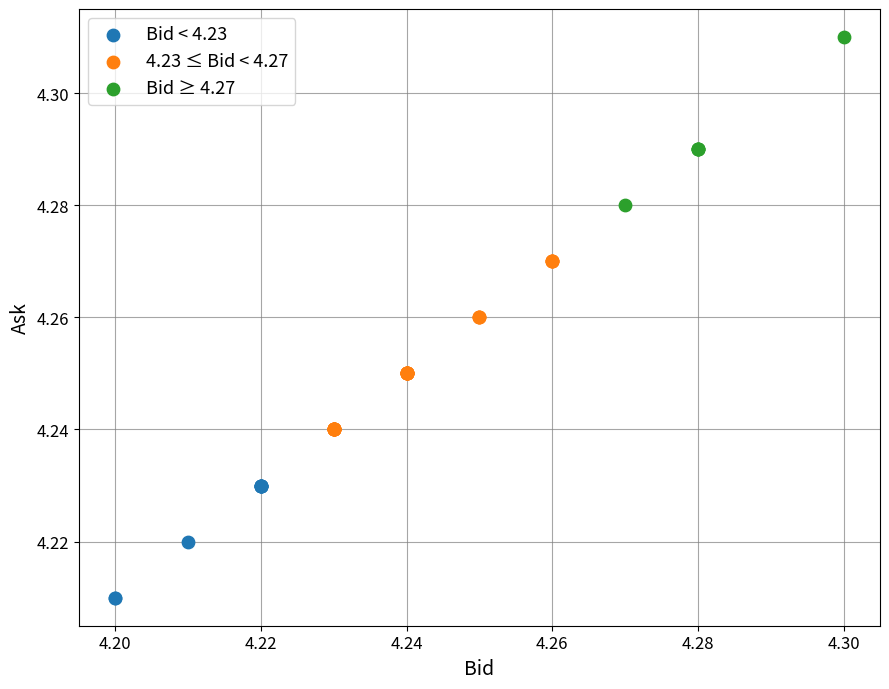

What are all the series names shown in the legend?

Bid < 4.23, 4.23 ≤ Bid < 4.27, Bid ≥ 4.27